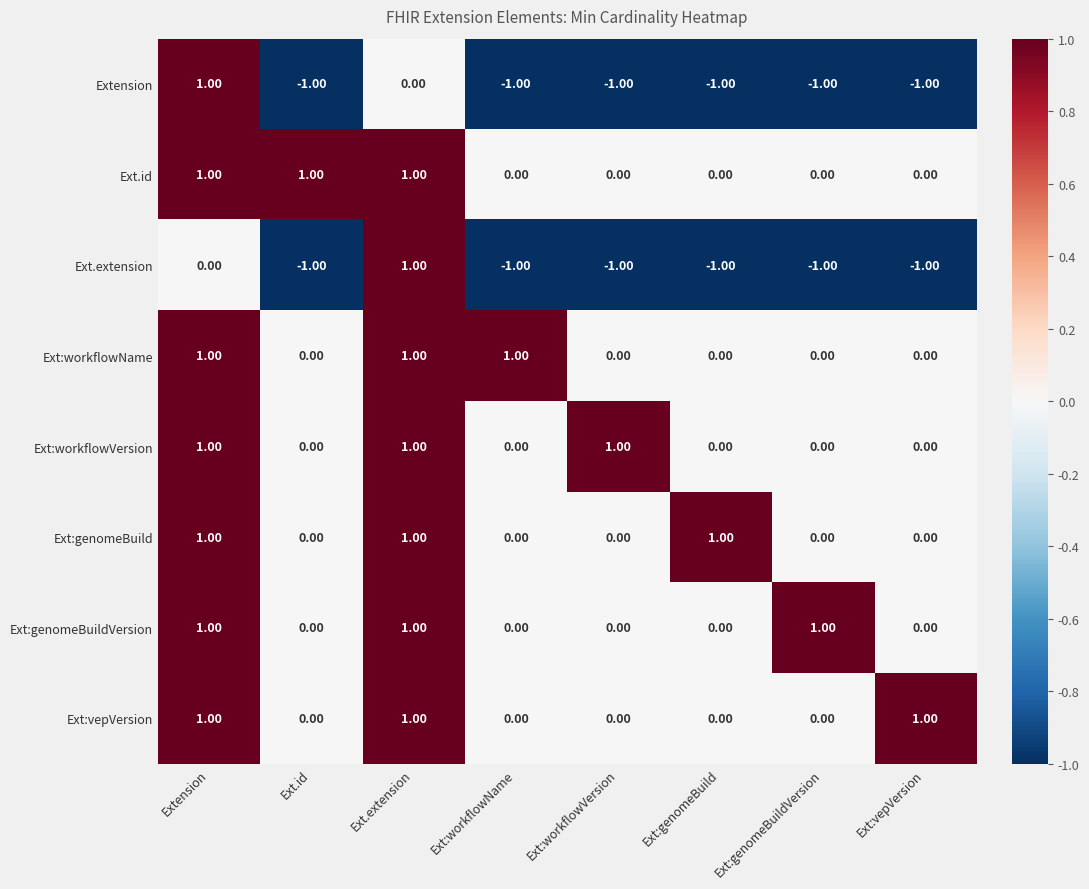

What is the sum of all Ext:genomeBuildVersion values?

3